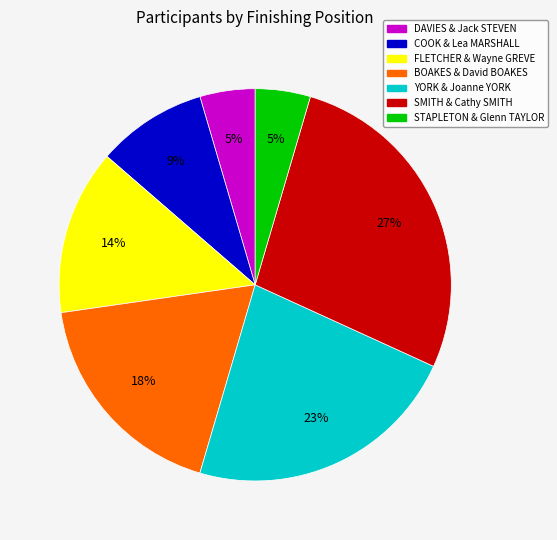

To the nearest percent, what is the average slice percentage?

14%